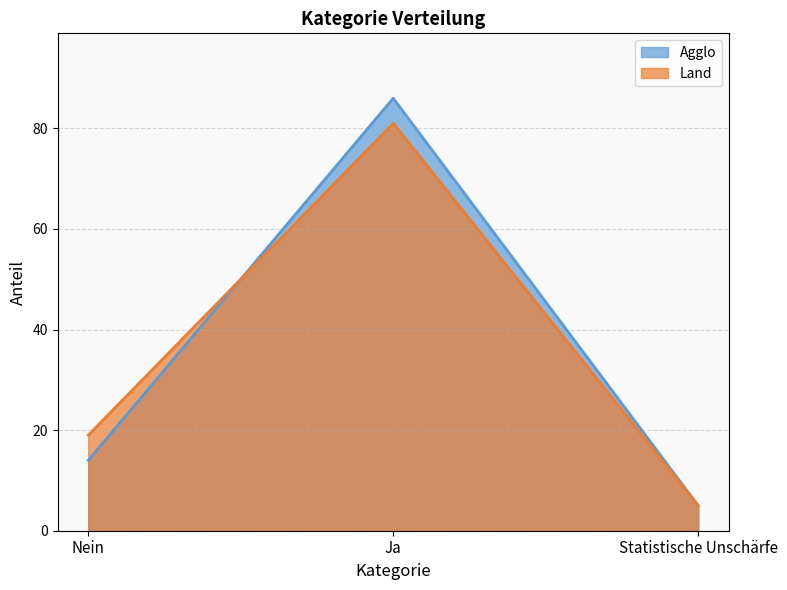

Count the number of categories in the chart.

3